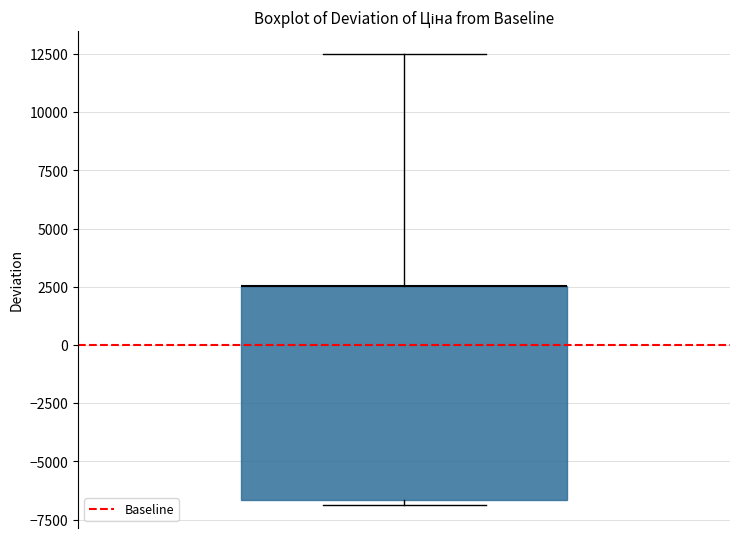

Transcribe this box plot: give where the median line is, the range the box spans, and where the two whiskers end, as read against the y-axis. The values are not printed on the chart, so give them approximately, as read against the axis.

median 2500 (drawn on the box's upper edge), box -6500 to 2500, whiskers -7000 to 12500